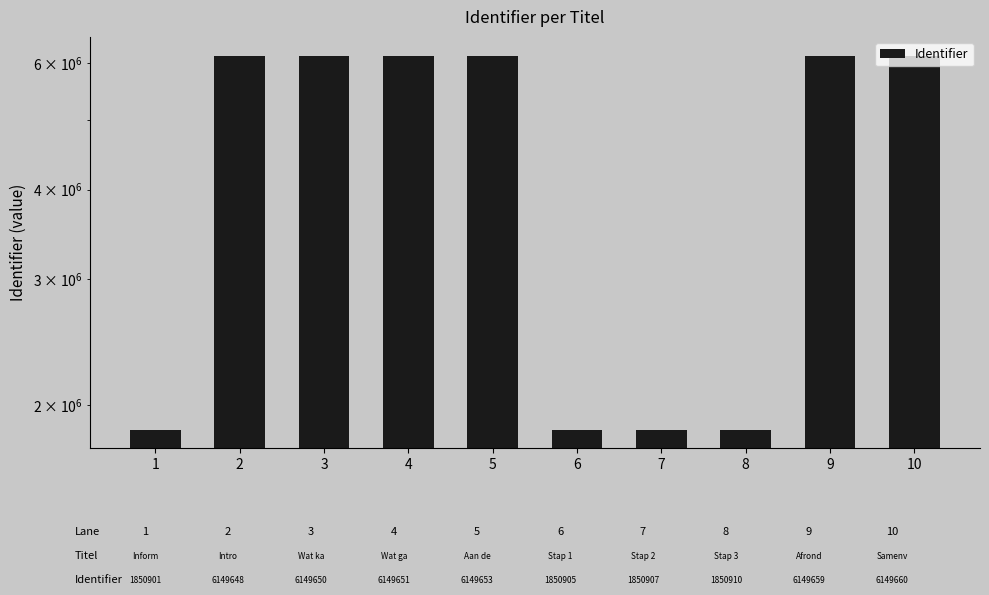

What is the value of the 10th bar from the left?

6149660